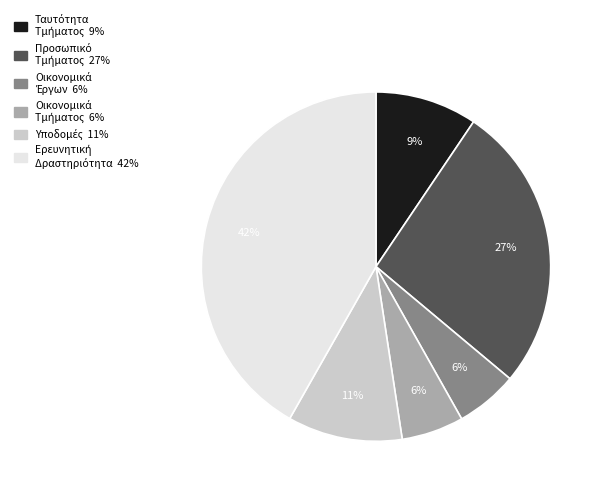

To the nearest percent, what is the difference between the largest and smallest slice percentages?

36%